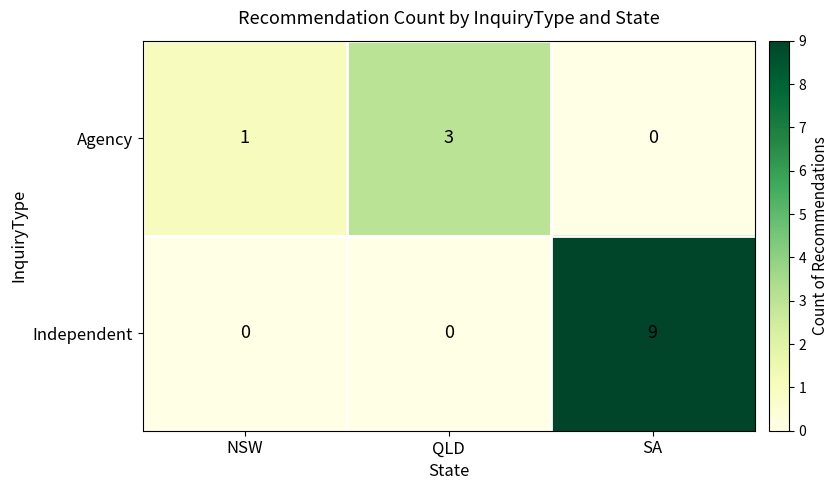

Rank the series by their maximum value, from highest to lowest.

Independent, Agency